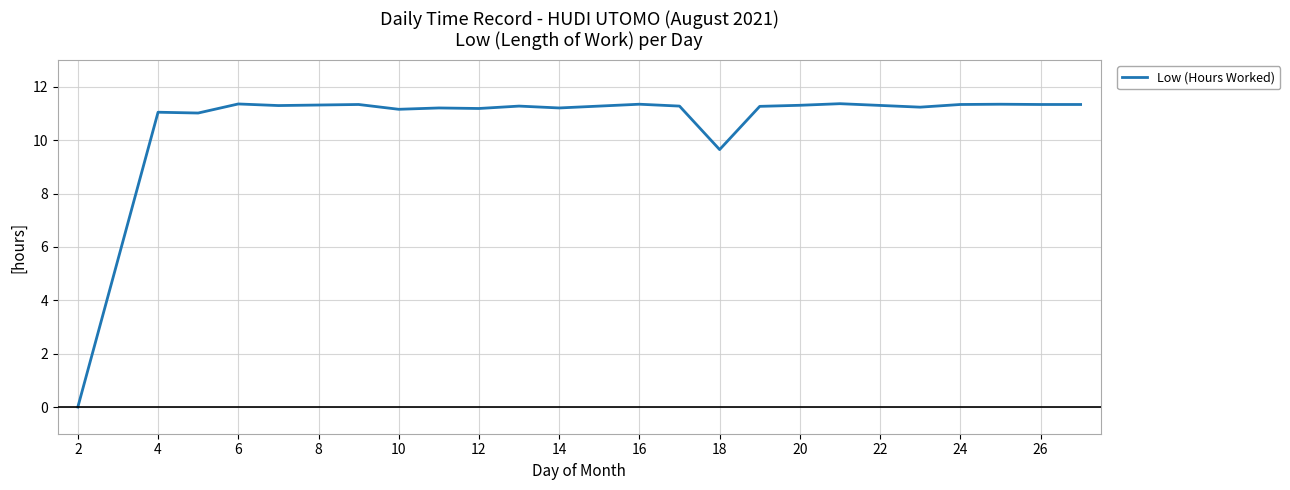

What is the maximum value shown in the chart?

11.4